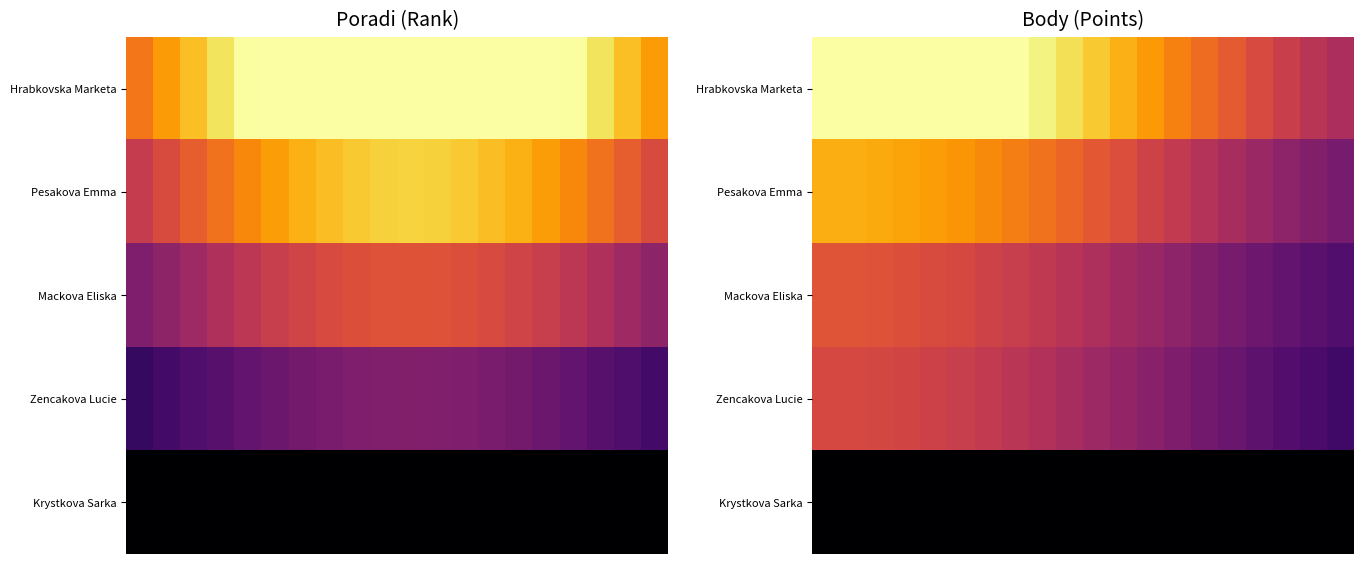

At how many categories does at least one series exceed 0?

20